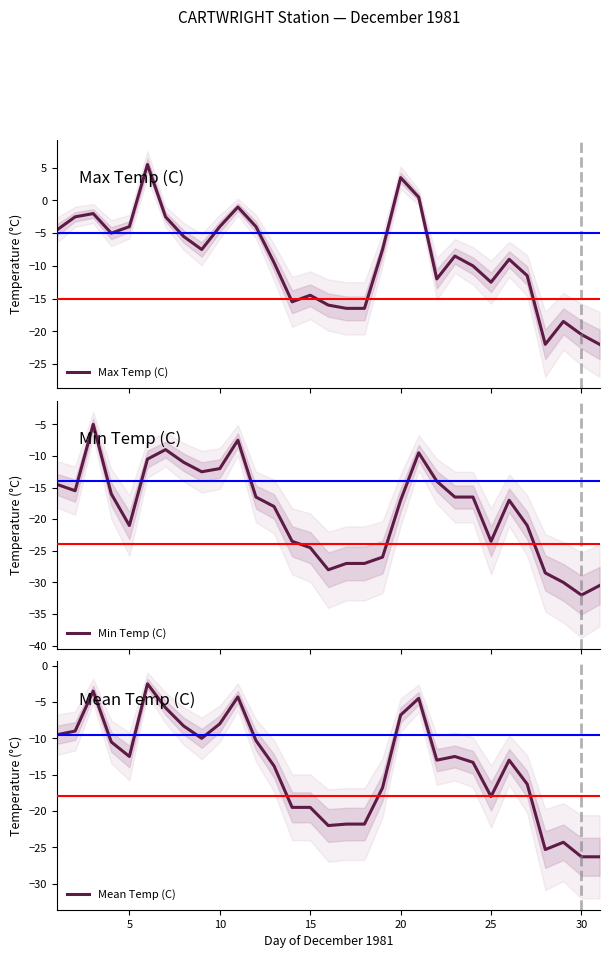

What is the lowest value of the Max Temp (C) series?

-22.0